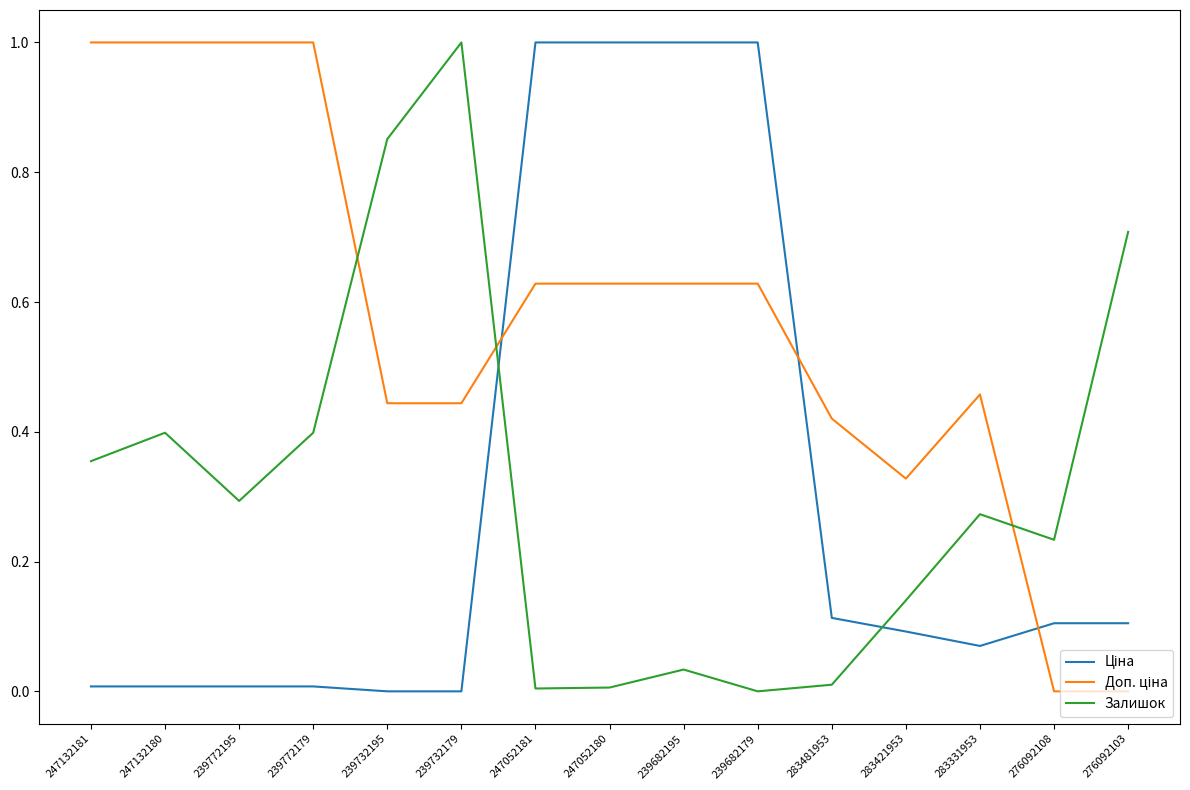

At which category does Залишок reach its first local valley?

239772195